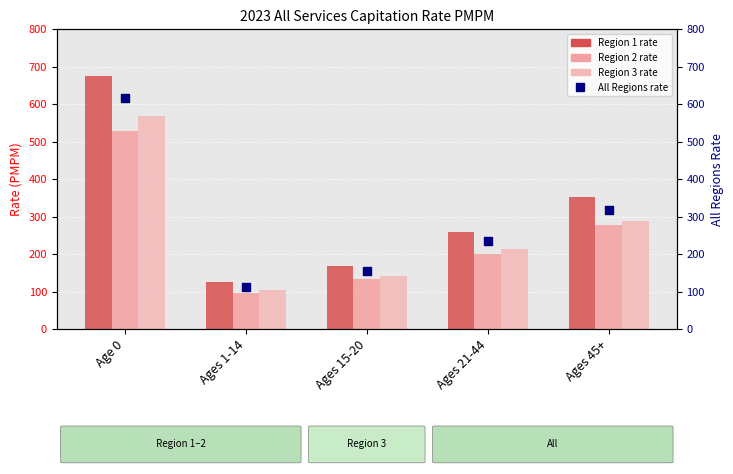

Is the value of Region 2 at Age 0 greater than the value of Region 1 at Ages 1-14?

Yes